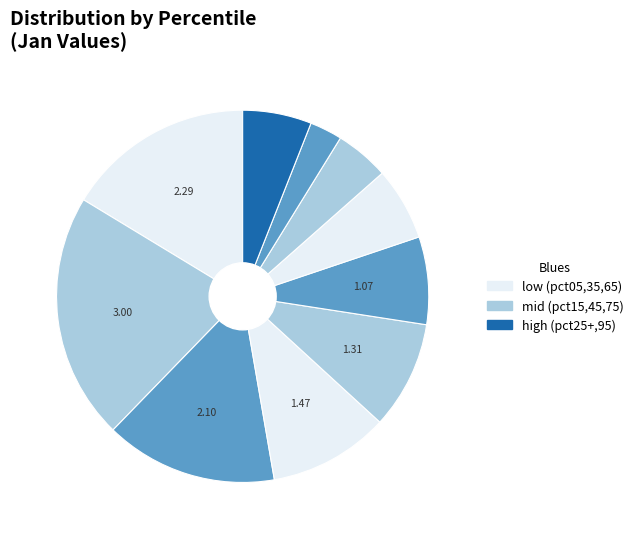

How many slices are in this pie chart?

10